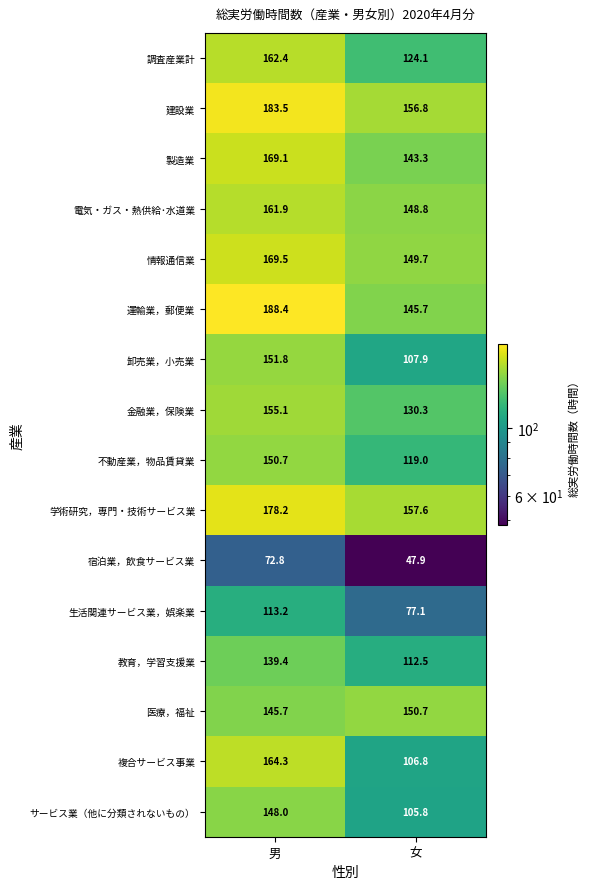

At which category is the sum across all series the highest?

男